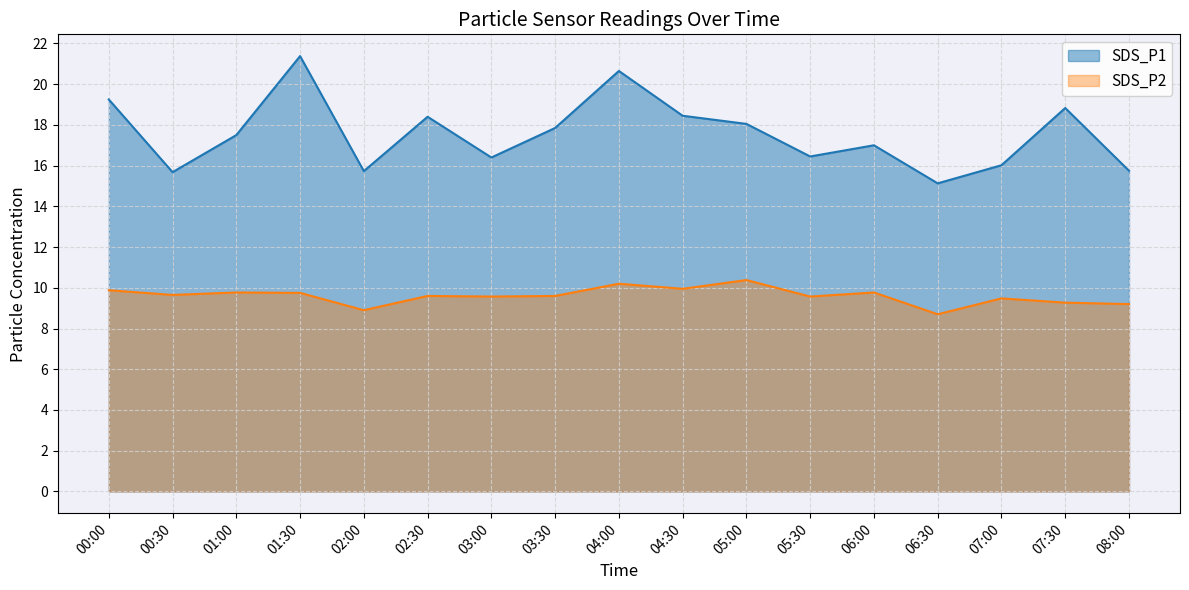

True or false: SDS_P1 and SDS_P2 cross at least once.

False